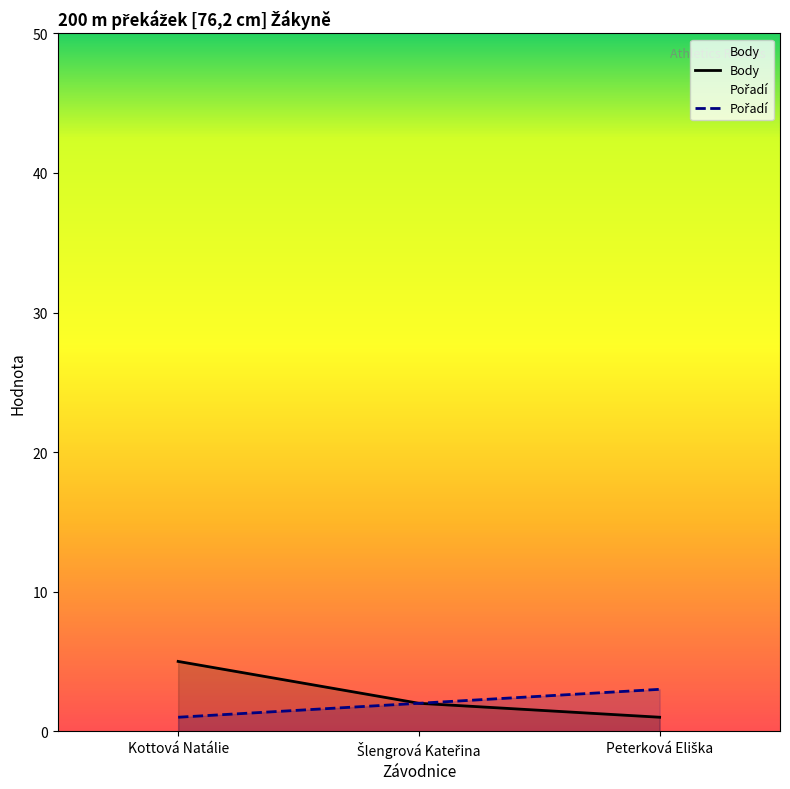

How many lines are shown in the chart?

2